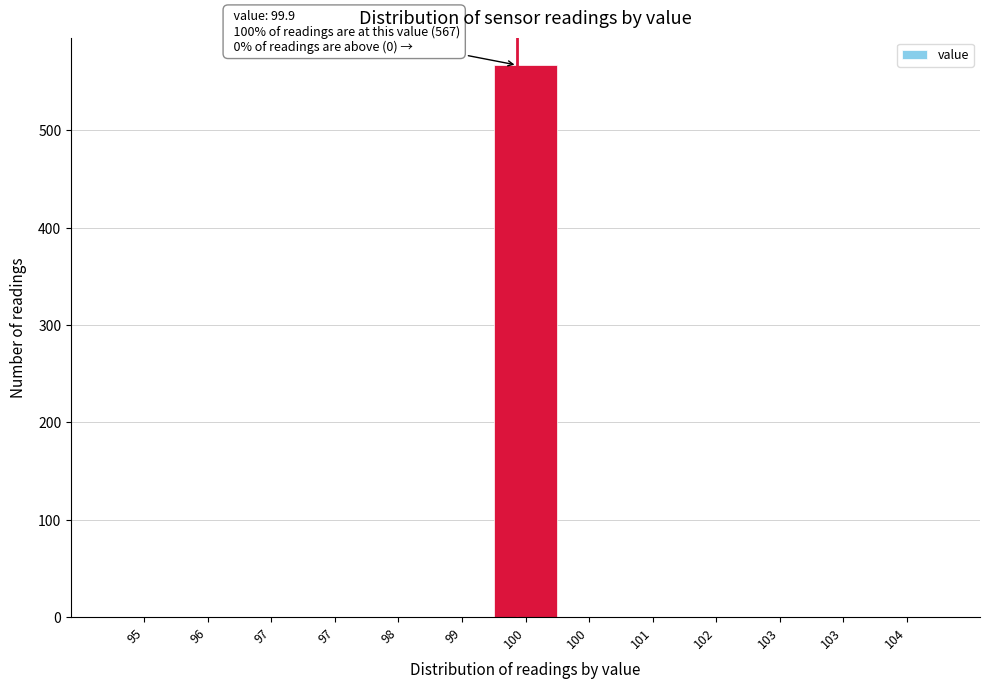

Count the number of data series in this chart.

1